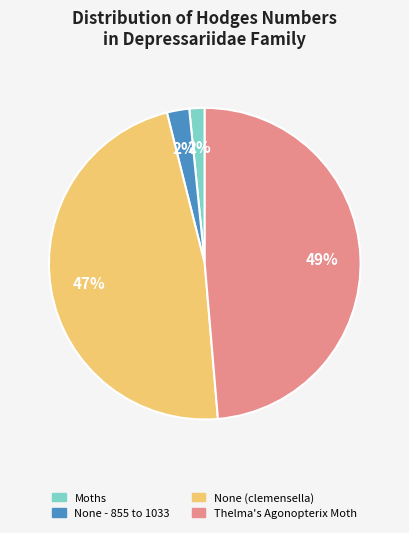

The None - 855 to 1033 slice represents 2% of the pie. True or false?

True